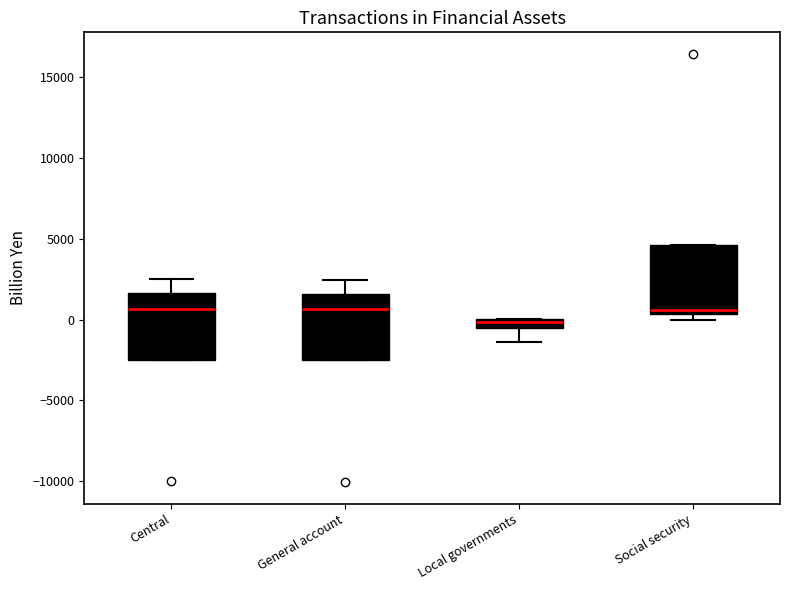

Where is the upper edge of the box for General account on the y-axis? The values are not printed on the chart, so give them approximately, as read against the axis.

1500